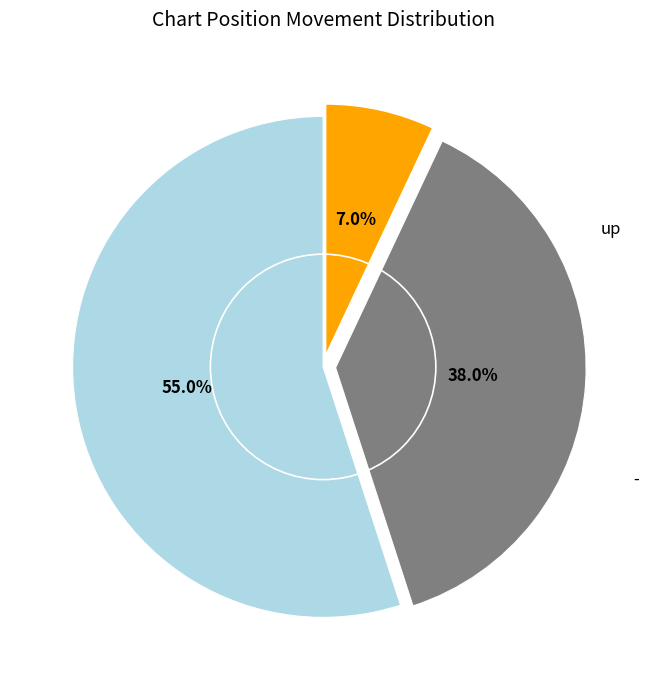

Does any single category account for the majority?

Yes